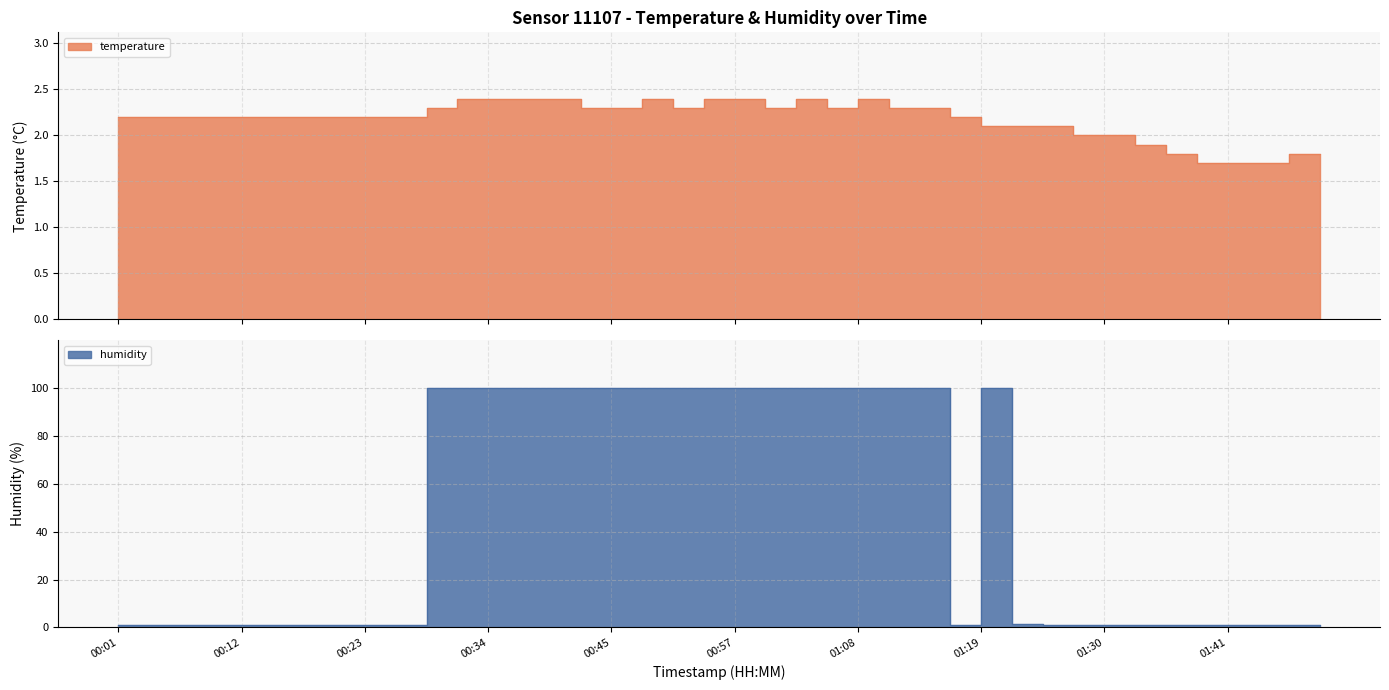

Reading left to right, transcribe all the data shown in this chart.

temperature: 00:01=2.2	00:04=2.2	00:07=2.2	00:09=2.2	00:12=2.2	00:15=2.2	00:18=2.2	00:20=2.2	00:23=2.2	00:26=2.2	00:29=2.3	00:32=2.4	00:34=2.4	00:37=2.4	00:40=2.4	00:43=2.3	00:45=2.3	00:48=2.4	00:51=2.3	00:54=2.4	00:57=2.4	00:59=2.3	01:02=2.4	01:05=2.3	01:08=2.4	01:11=2.3	01:13=2.3	01:16=2.2	01:19=2.1	01:22=2.1	01:24=2.1	01:27=2.0	01:30=2.0	01:33=1.9	01:36=1.8	01:38=1.7	01:41=1.7	01:44=1.7	01:47=1.8	01:50=1.8
humidity: 00:01=1.0	00:04=1.0	00:07=1.0	00:09=1.0	00:12=1.0	00:15=1.0	00:18=1.0	00:20=1.0	00:23=1.0	00:26=1.0	00:29=99.9	00:32=99.9	00:34=99.9	00:37=99.9	00:40=99.9	00:43=99.9	00:45=99.9	00:48=99.9	00:51=99.9	00:54=99.9	00:57=99.9	00:59=99.9	01:02=99.9	01:05=99.9	01:08=99.9	01:11=99.9	01:13=99.9	01:16=1.0	01:19=99.9	01:22=1.4	01:24=1.0	01:27=1.0	01:30=1.0	01:33=1.0	01:36=1.0	01:38=1.0	01:41=1.0	01:44=1.0	01:47=1.0	01:50=1.0